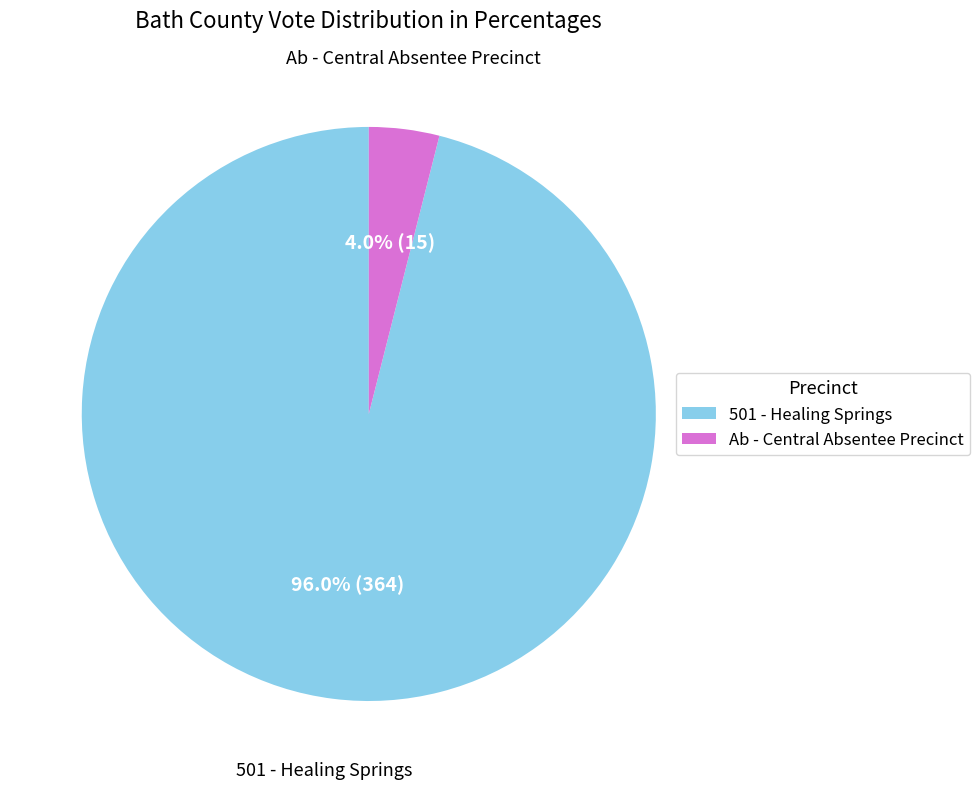

Does Ab - Central Absentee Precinct represent more than half of the total?

No